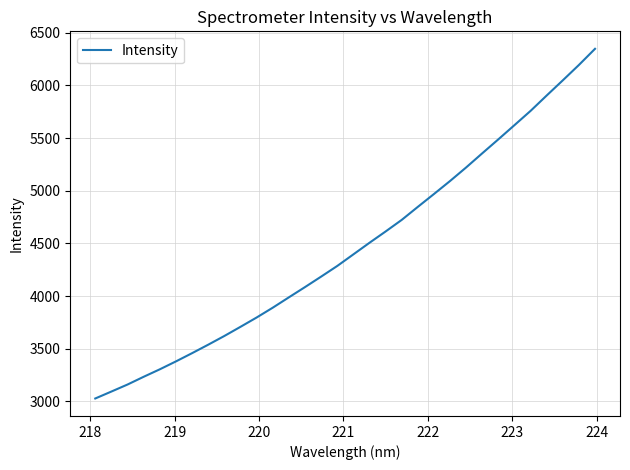

What is the difference between the maximum and minimum values?

3319.8